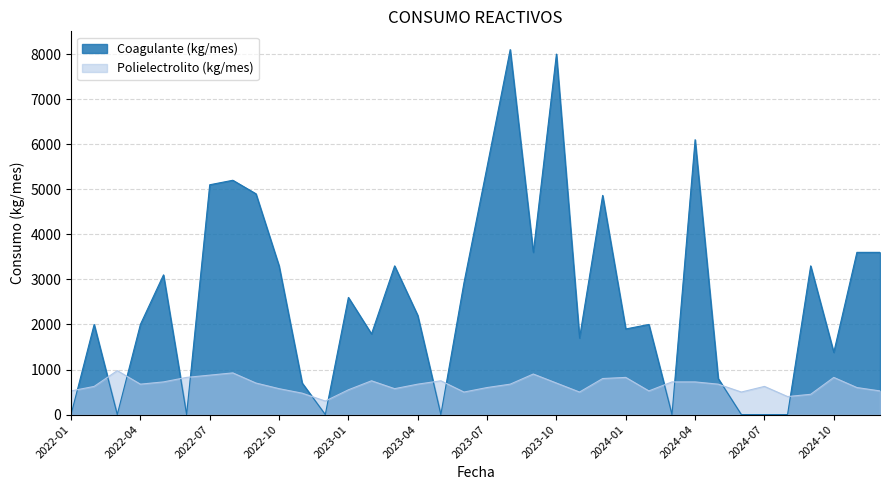

True or false: Coagulante (kg/mes) has a value of 8100 at 2023-08.

True